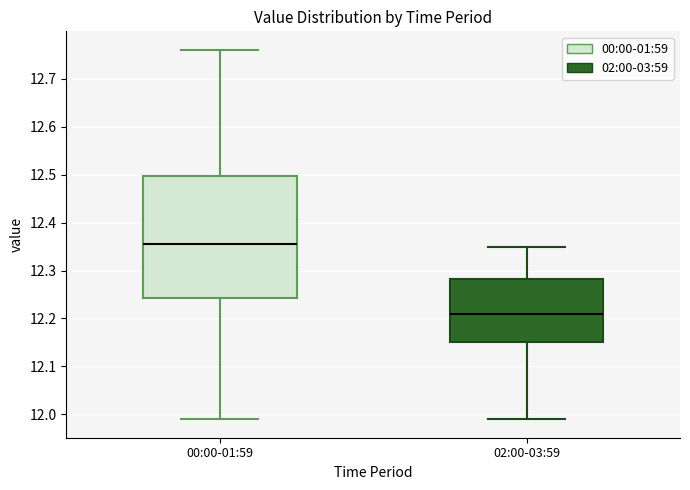

Reading left to right, transcribe this box plot: for each box, give where its median line is, the range the box spans, and where its two whiskers end, as read against the y-axis. The values are not printed on the chart, so give them approximately, as read against the axis.

00:00-01:59: median 12.36, box 12.24 to 12.50, whiskers 11.99 to 12.76
02:00-03:59: median 12.21, box 12.15 to 12.28, whiskers 11.99 to 12.35